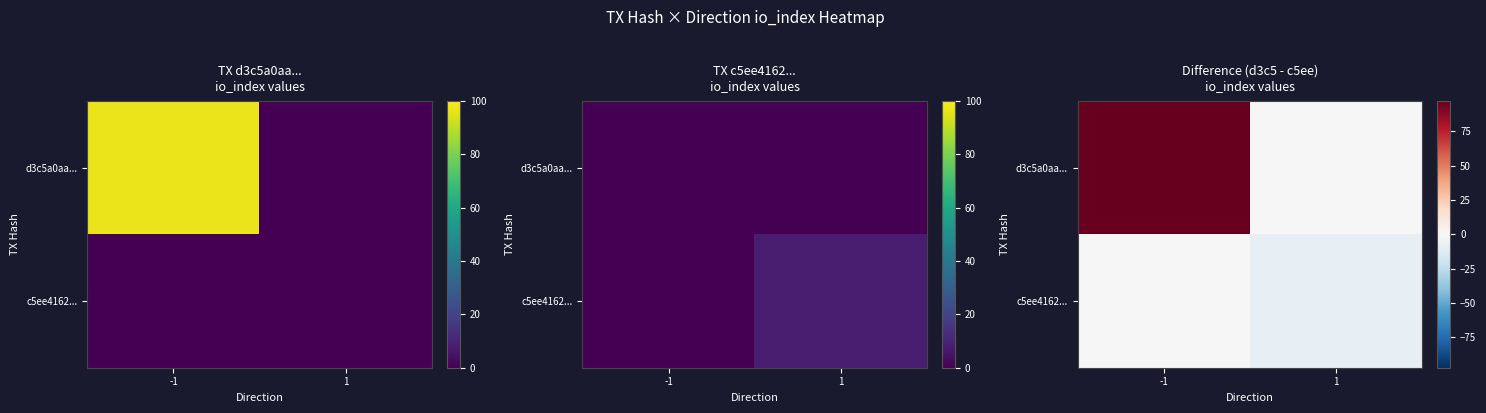

How many distinct data groups are displayed?

2